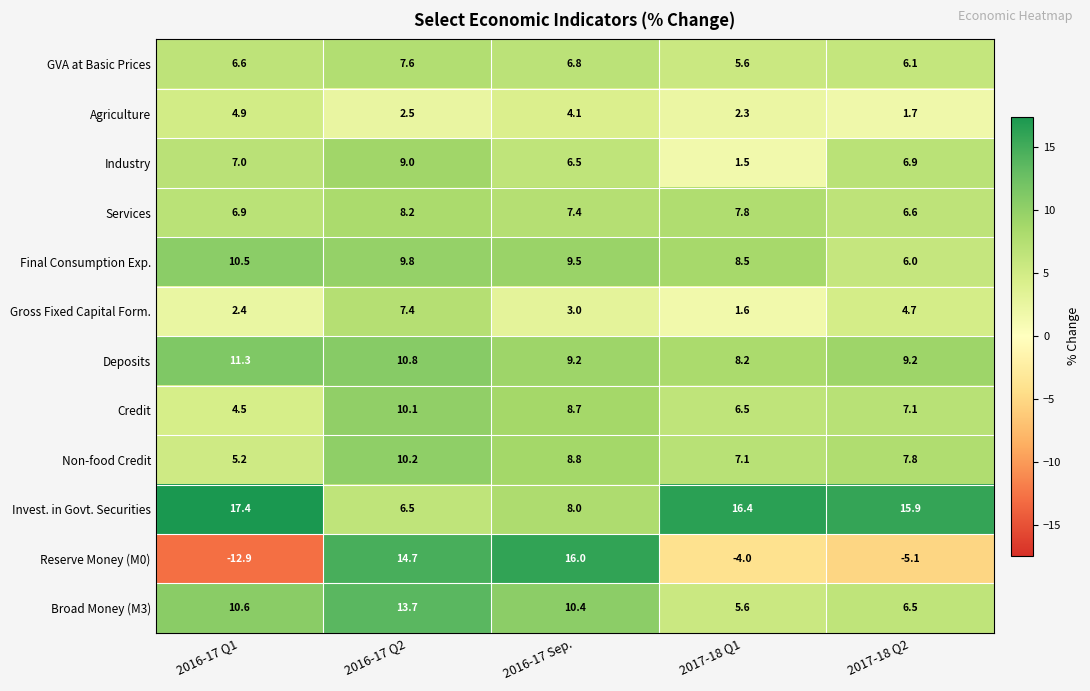

How many data points does each series have?

5